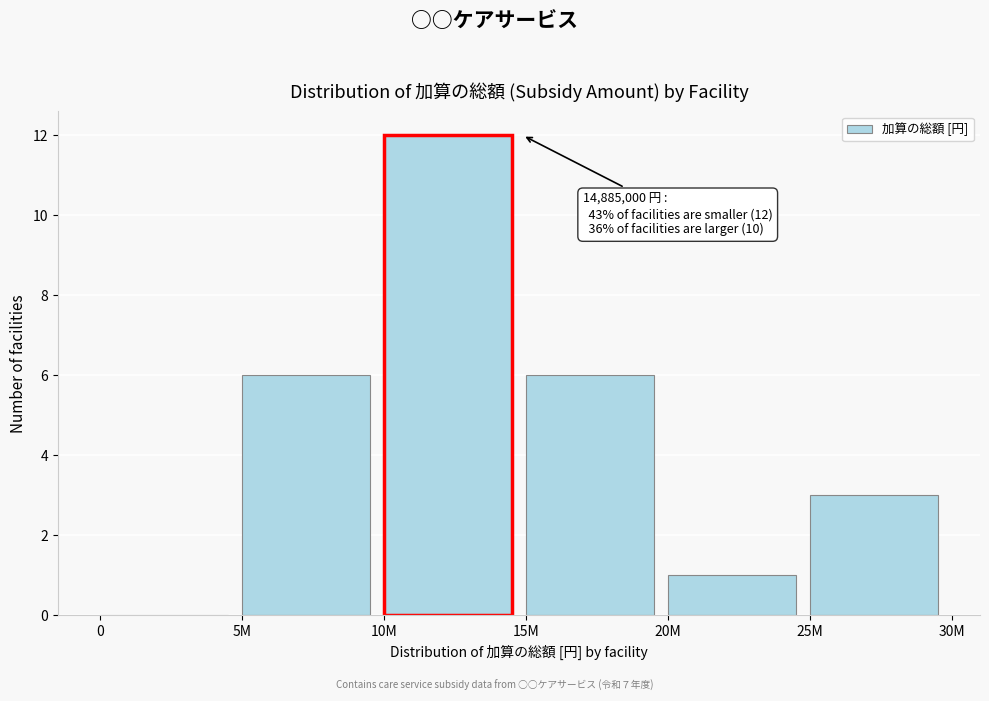

Reading right to left, what are all the values shown in this chart?

25M=3	20M=1	15M=6	10M=12	5M=6	0=0